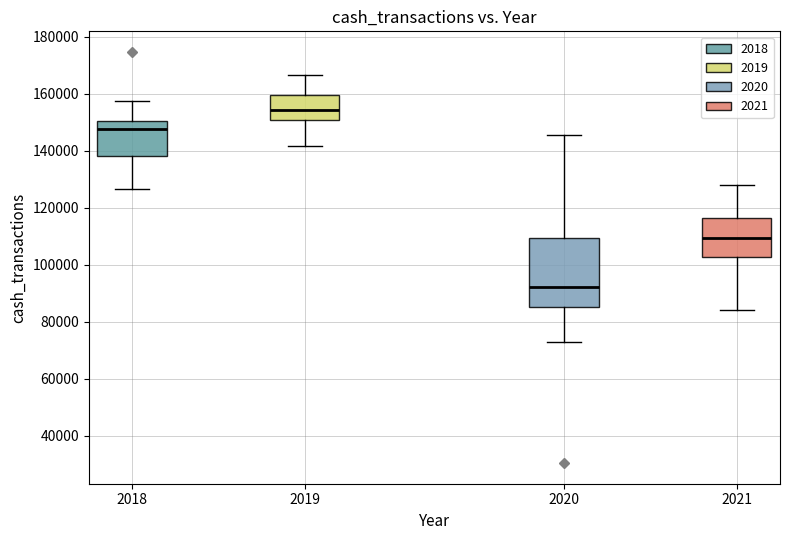

Reading left to right, read every box against the y-axis: the position of its median line, the range the box covers, and the ends of its whiskers. The values are not printed on the chart, so give them approximately, as read against the axis.

2018: median 148000, box 138000 to 150000, whiskers 126000 to 158000
2019: median 154000, box 150000 to 160000, whiskers 142000 to 166000
2020: median 92000, box 86000 to 110000, whiskers 72000 to 146000
2021: median 110000, box 102000 to 116000, whiskers 84000 to 128000